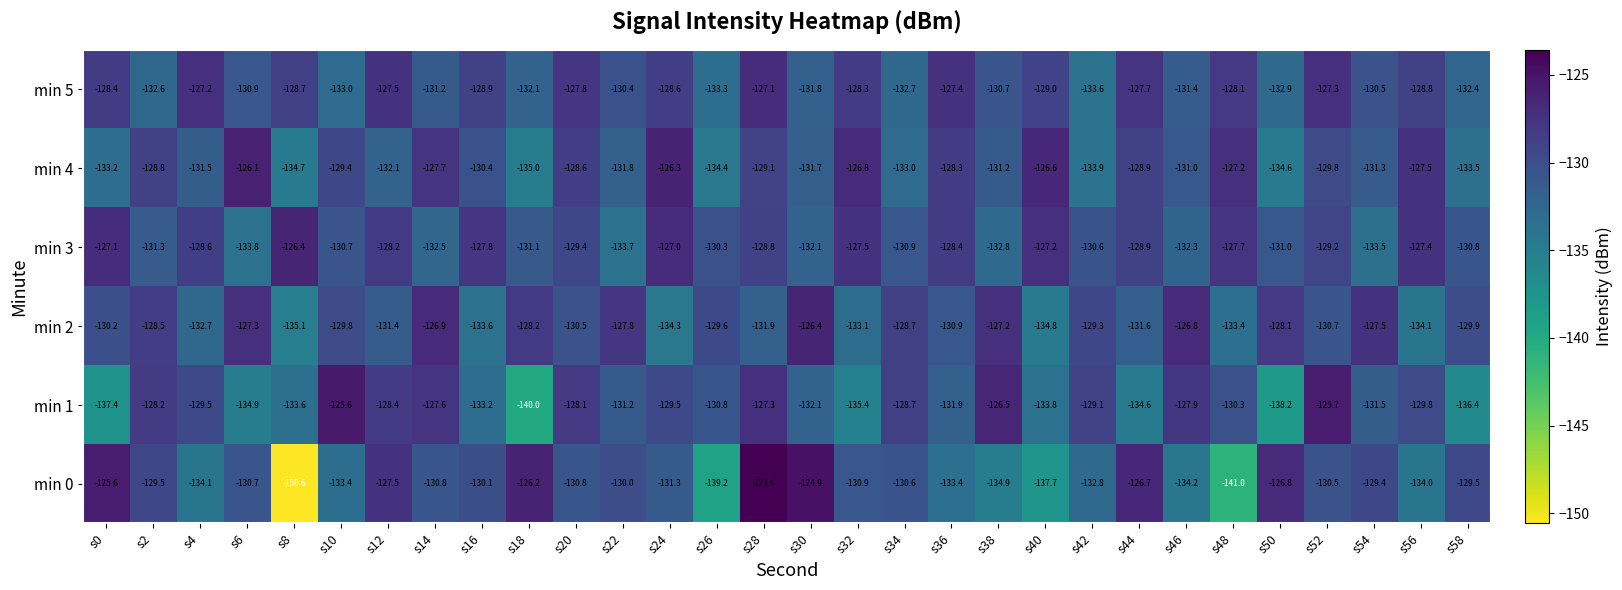

At which category is the sum across all series the highest?

s28